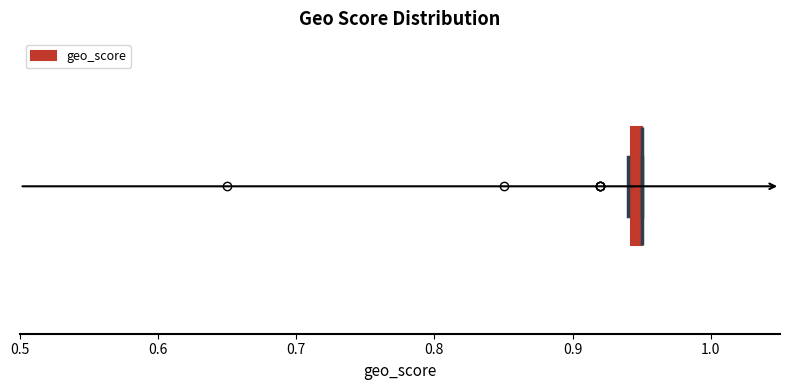

Where is the left edge of the box on the x-axis? The values are not printed on the chart, so give them approximately, as read against the axis.

0.94